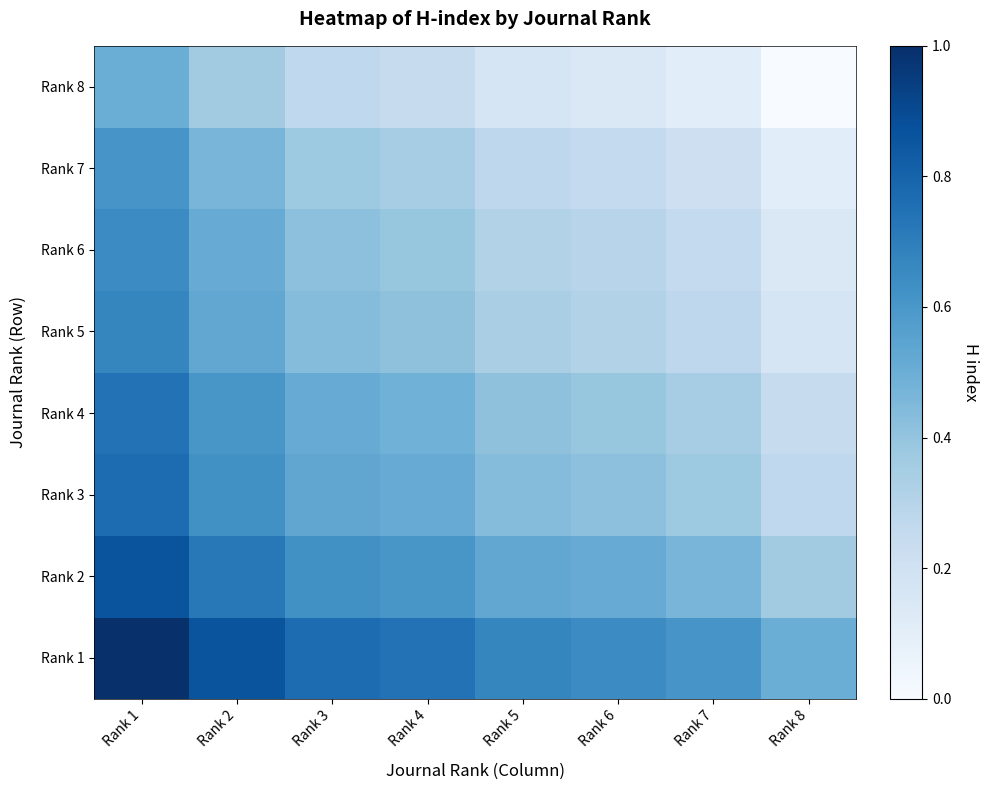

Reading right to left, transcribe all the data shown in this chart.

Rank 1: Rank 8=0.5	Rank 7=0.6	Rank 6=0.6	Rank 5=0.7	Rank 4=0.7	Rank 3=0.8	Rank 2=0.9	Rank 1=1.0
Rank 2: Rank 8=0.4	Rank 7=0.5	Rank 6=0.5	Rank 5=0.5	Rank 4=0.6	Rank 3=0.6	Rank 2=0.7	Rank 1=0.9
Rank 3: Rank 8=0.3	Rank 7=0.4	Rank 6=0.4	Rank 5=0.4	Rank 4=0.5	Rank 3=0.5	Rank 2=0.6	Rank 1=0.8
Rank 4: Rank 8=0.2	Rank 7=0.3	Rank 6=0.4	Rank 5=0.4	Rank 4=0.5	Rank 3=0.5	Rank 2=0.6	Rank 1=0.7
Rank 5: Rank 8=0.2	Rank 7=0.3	Rank 6=0.3	Rank 5=0.3	Rank 4=0.4	Rank 3=0.4	Rank 2=0.5	Rank 1=0.7
Rank 6: Rank 8=0.1	Rank 7=0.3	Rank 6=0.3	Rank 5=0.3	Rank 4=0.4	Rank 3=0.4	Rank 2=0.5	Rank 1=0.6
Rank 7: Rank 8=0.1	Rank 7=0.2	Rank 6=0.3	Rank 5=0.3	Rank 4=0.3	Rank 3=0.4	Rank 2=0.5	Rank 1=0.6
Rank 8: Rank 8=0.0	Rank 7=0.1	Rank 6=0.1	Rank 5=0.2	Rank 4=0.2	Rank 3=0.3	Rank 2=0.4	Rank 1=0.5